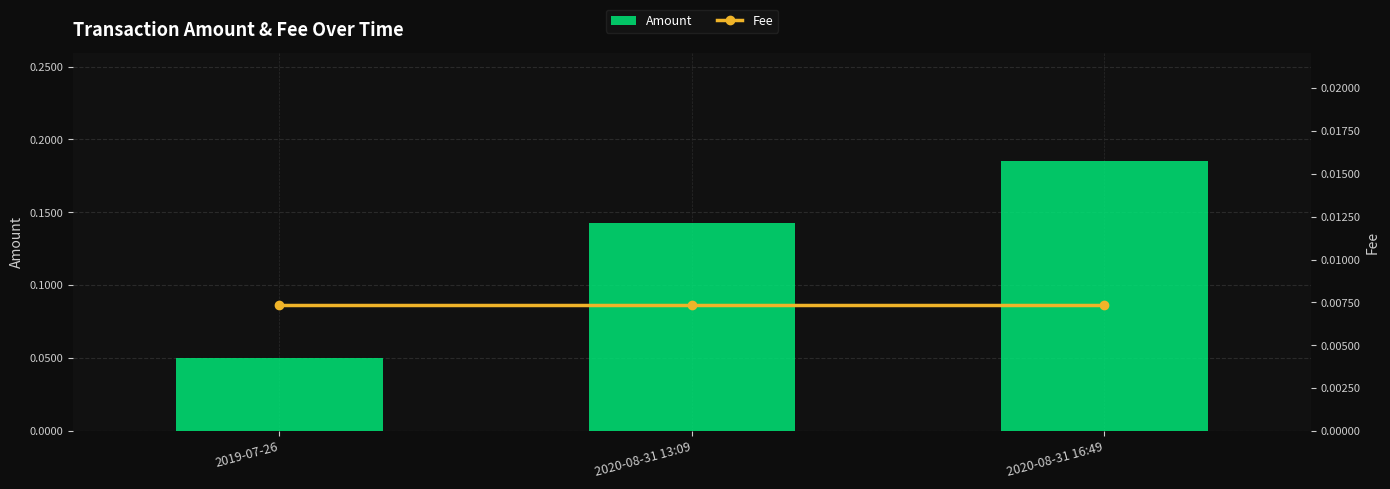

What is the difference between the Amount values at 2019-07-26 and 2020-08-31 16:49?

0.1